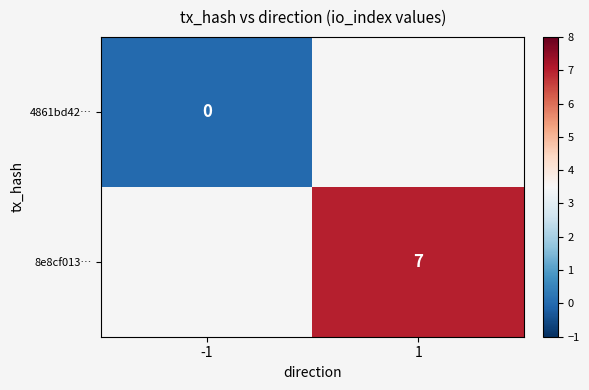

Is it true that 8e8cf013… equals 10 at 1?

False